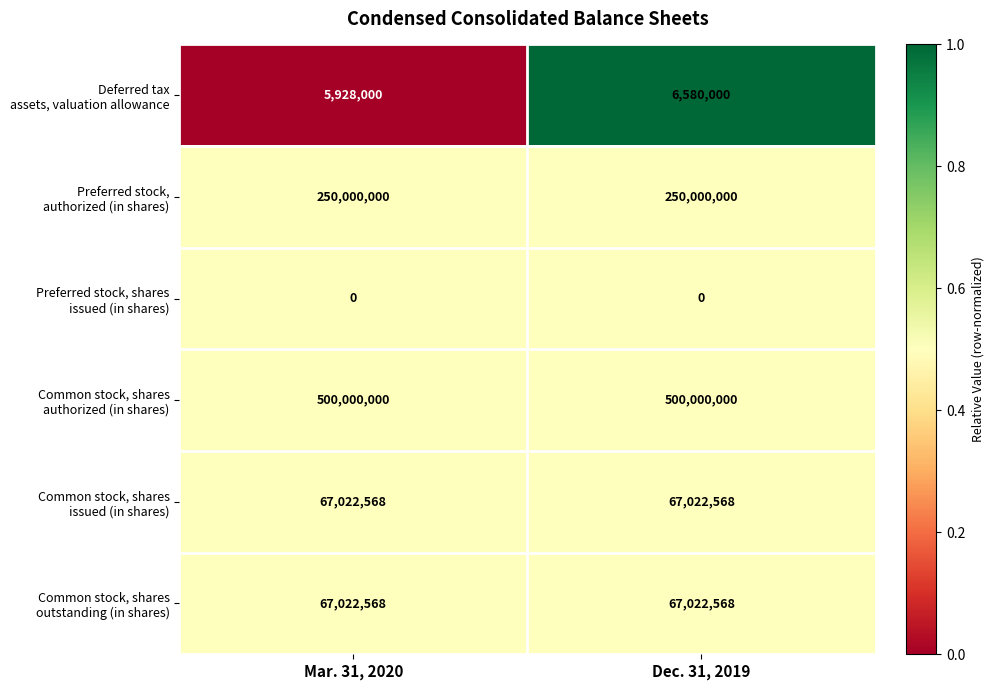

What is the spread (max minus min) of values at Mar. 31, 2020?

500000000